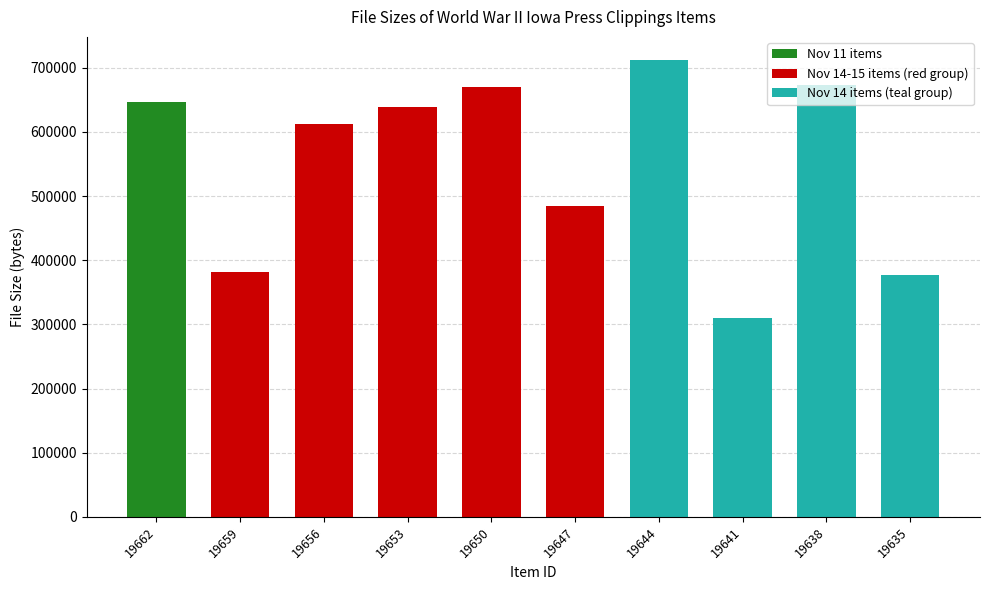

What is the smallest value displayed?

310363